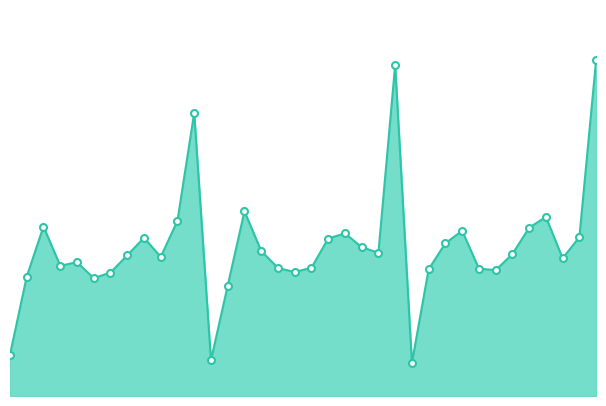

What is the label of the 17th point from the right?

2018-02